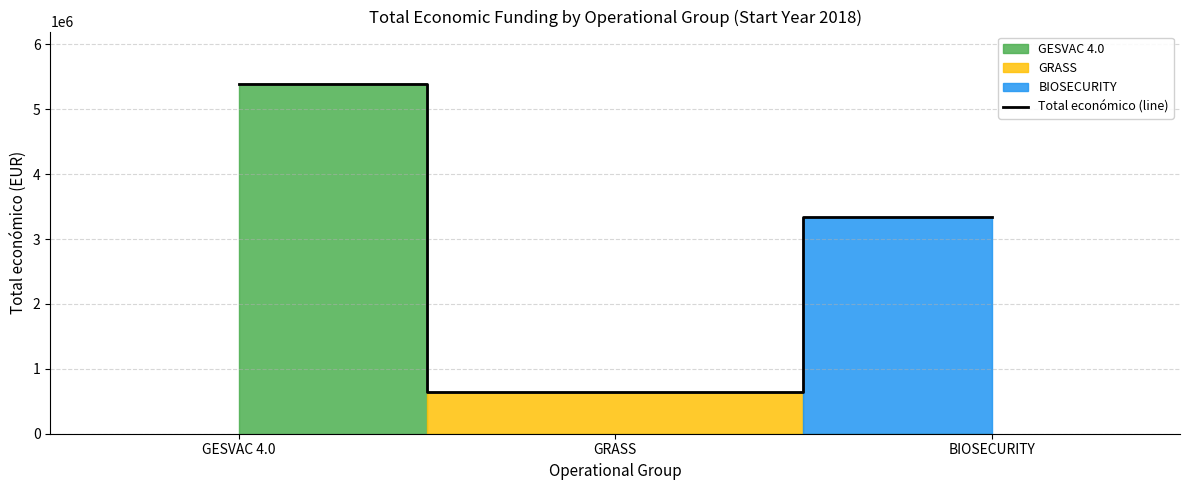

How many data points are less than 3342252?

1